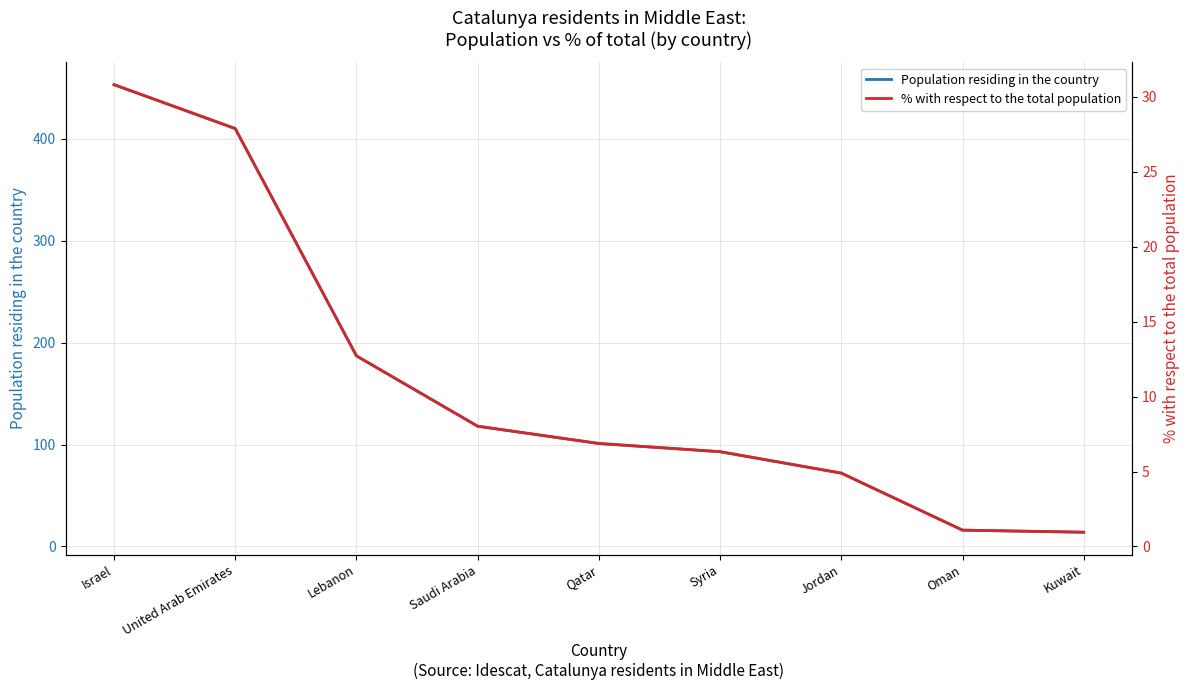

The Population residing in the country series shows 68.1 at Saudi Arabia. True or false?

False